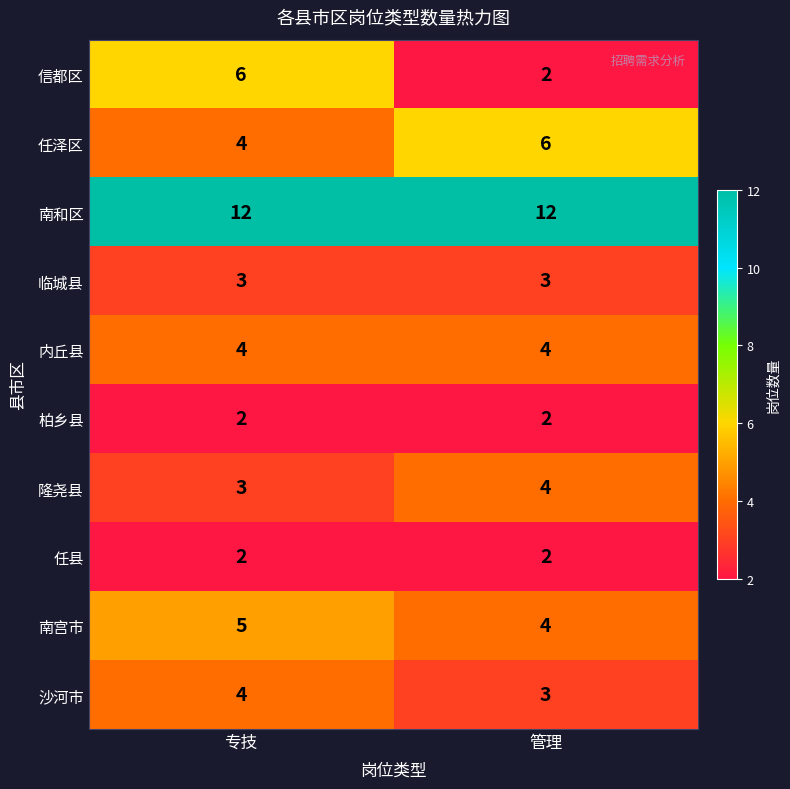

What value does the 隆尧县 series have at 专技?

3